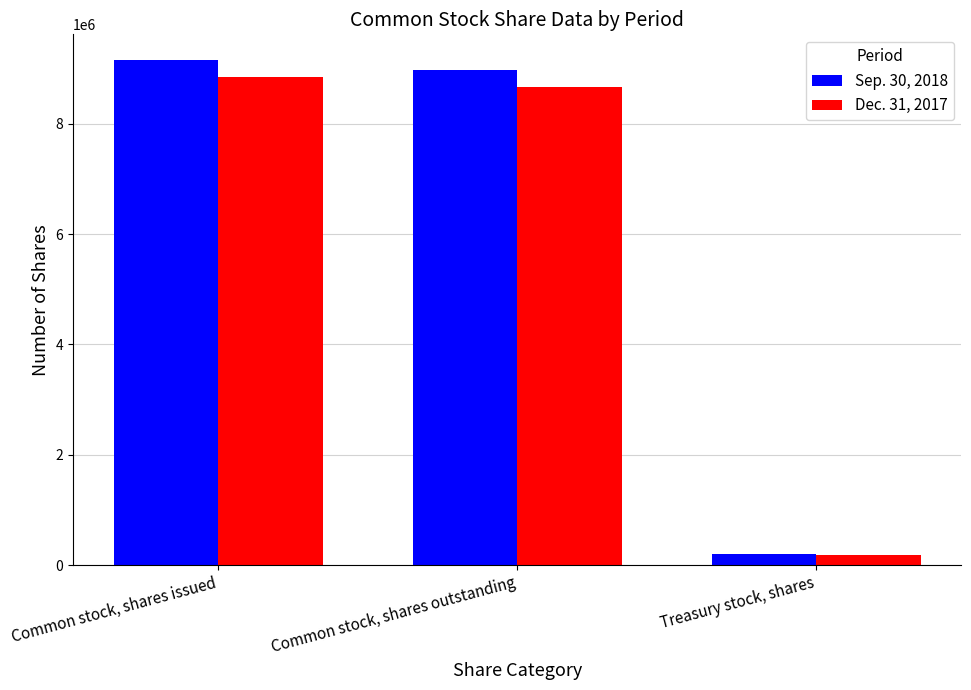

What is the difference between the highest and lowest values at Common stock, shares outstanding?

299787